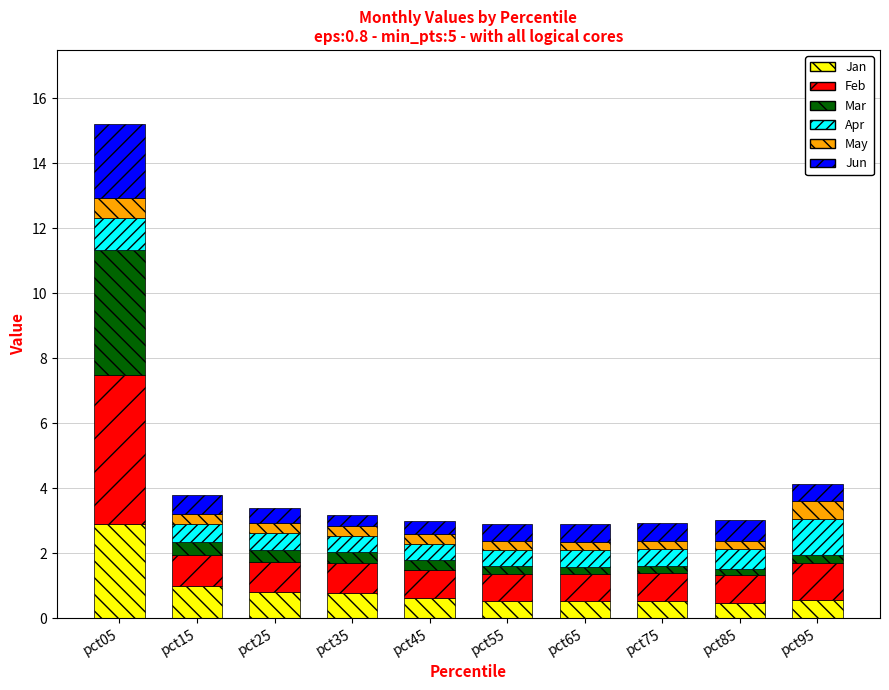

What is the difference between the maximum and minimum values in the Jan series?

2.4